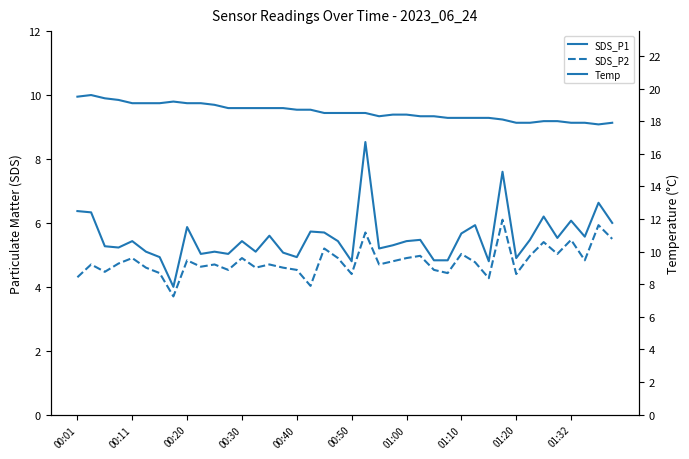

How many data points in SDS_P1 are above 5?

32